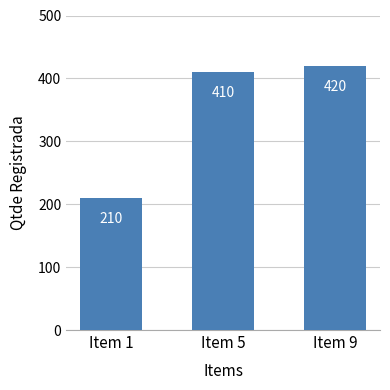

What is the greatest value displayed?

420